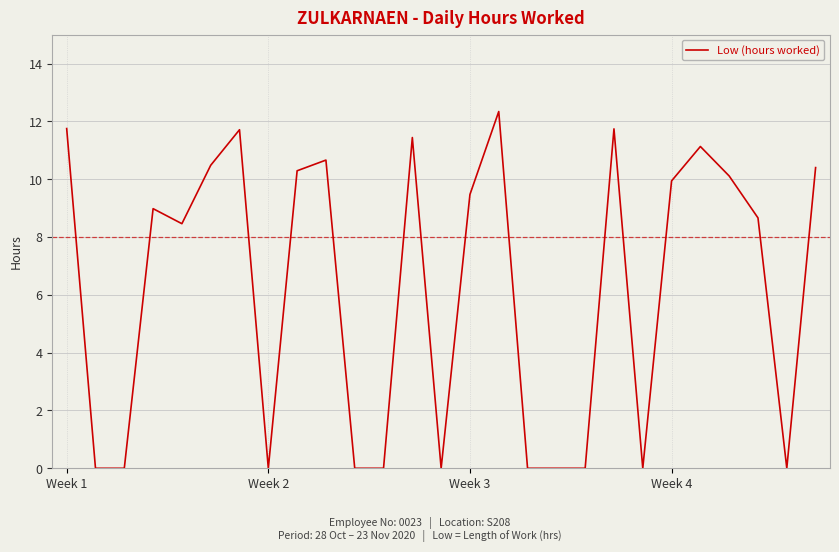

What is the greatest value displayed?

12.3